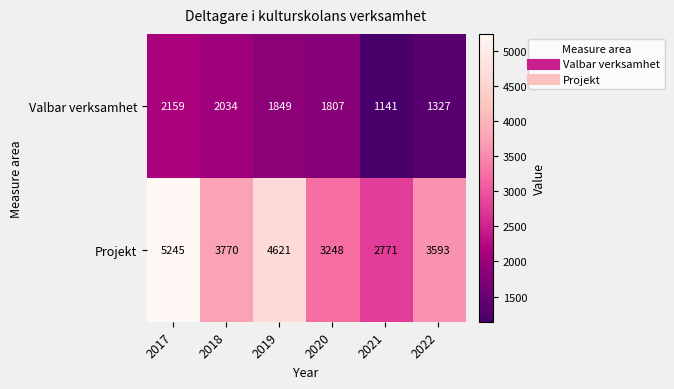

List the series in order of their overall mean, lowest first.

Valbar verksamhet, Projekt